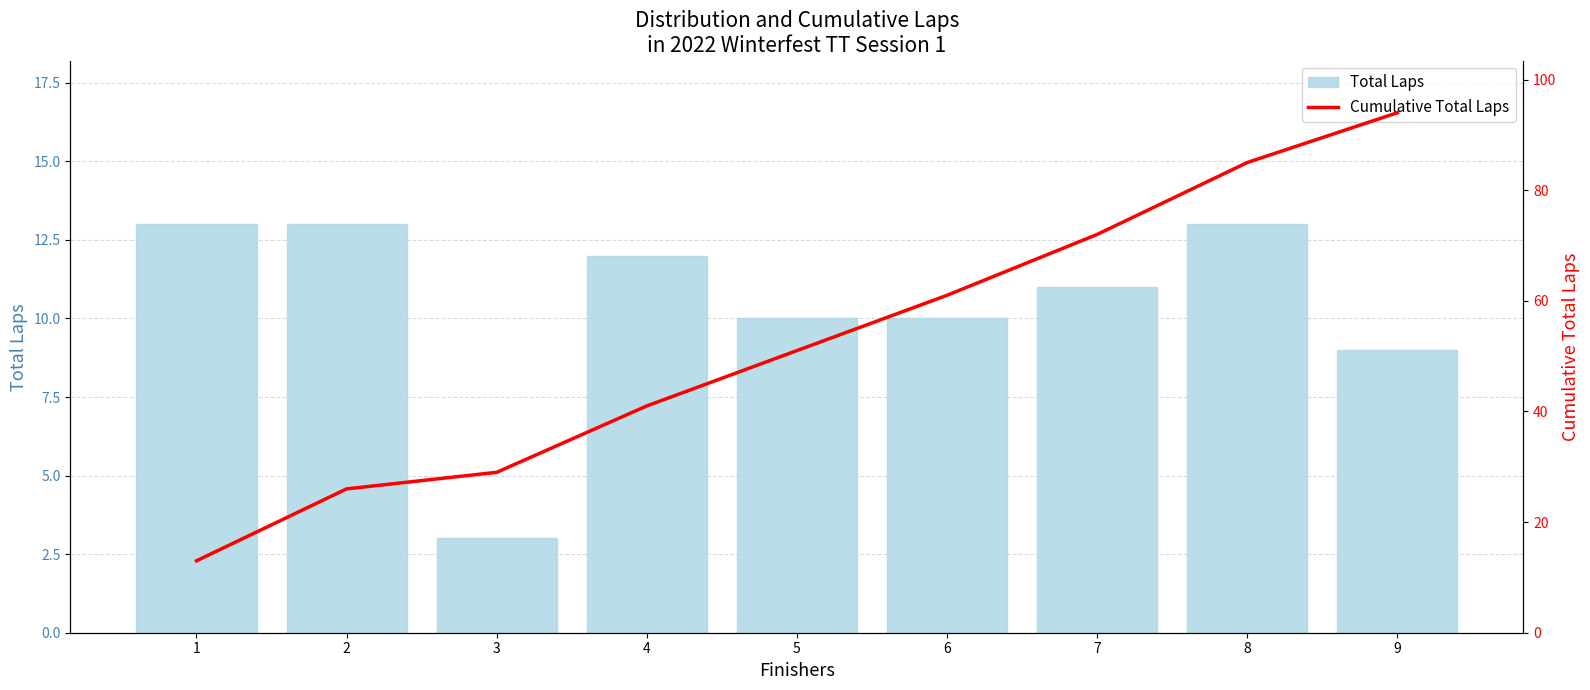

Rank the series by their average value, from highest to lowest.

Cumulative Total Laps, Total Laps